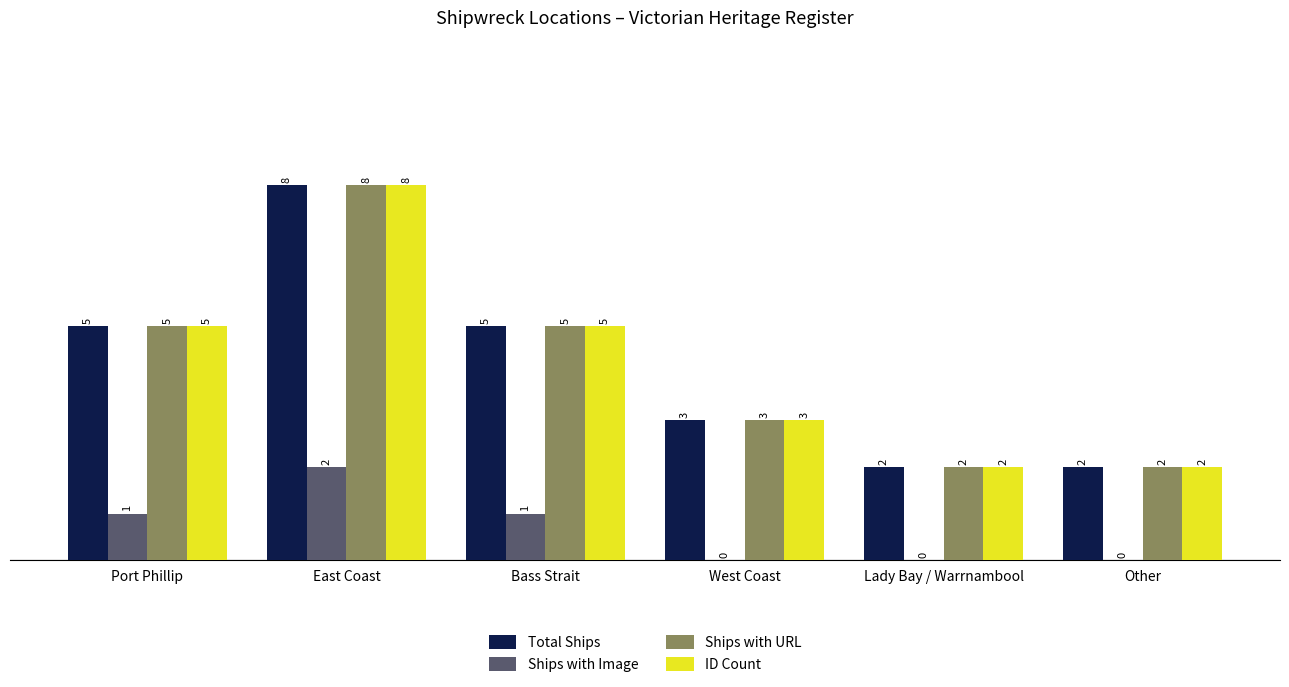

The value of Ships with URL at Bass Strait is 5. True or false?

True